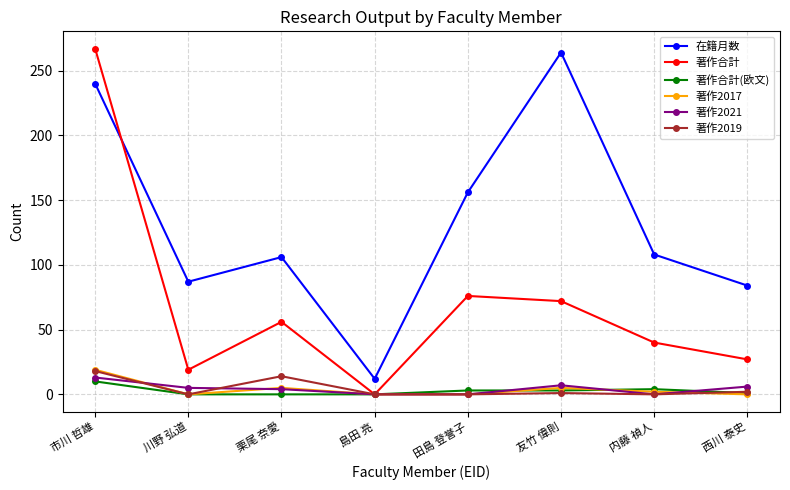

Does the chart display data point markers on the line(s)?

Yes